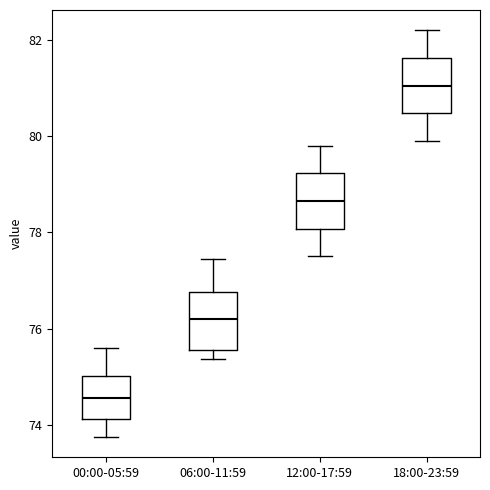

Reading left to right, read every box against the y-axis: the position of its median line, the range the box covers, and the ends of its whiskers. The values are not printed on the chart, so give them approximately, as read against the axis.

00:00-05:59: median 74.6, box 74.2 to 75.0, whiskers 73.8 to 75.6
06:00-11:59: median 76.2, box 75.6 to 76.8, whiskers 75.4 to 77.4
12:00-17:59: median 78.6, box 78.0 to 79.2, whiskers 77.6 to 79.8
18:00-23:59: median 81.0, box 80.4 to 81.6, whiskers 80.0 to 82.2